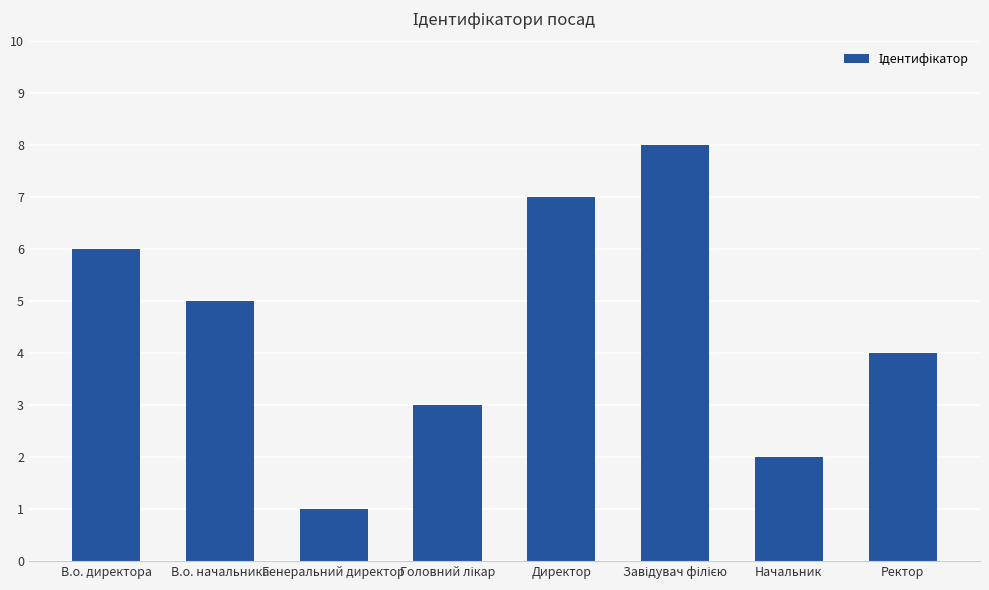

The value at В.о. начальника is 2. True or false?

False